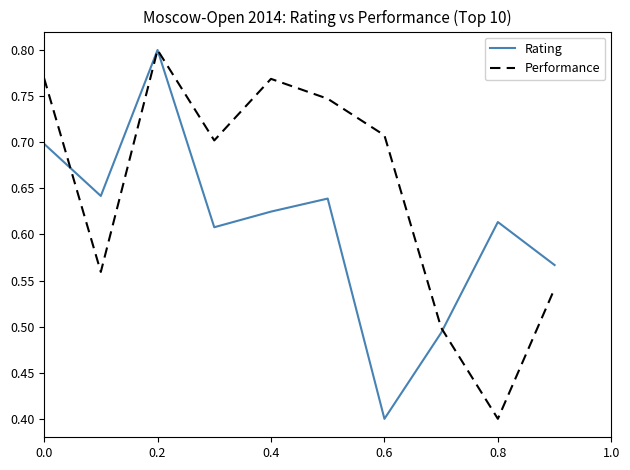

Which series has the largest total across all categories?

Performance